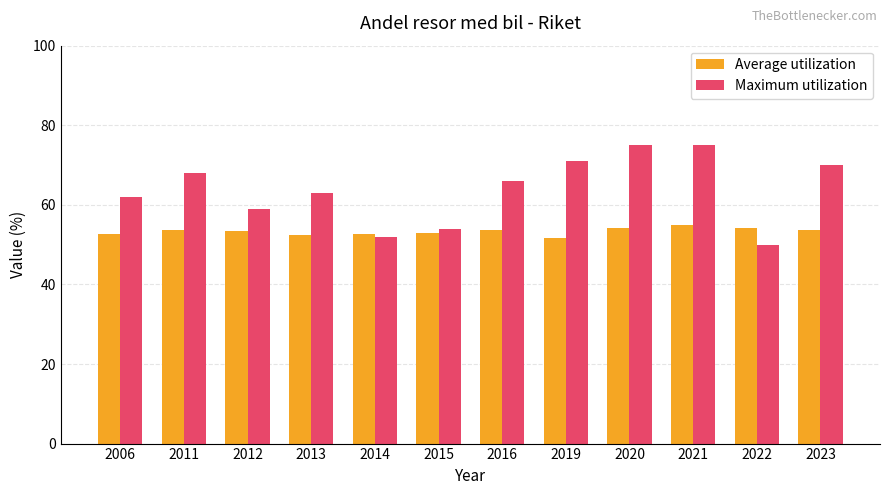

The value of Maximum utilization at 2023 is 121.2. True or false?

False